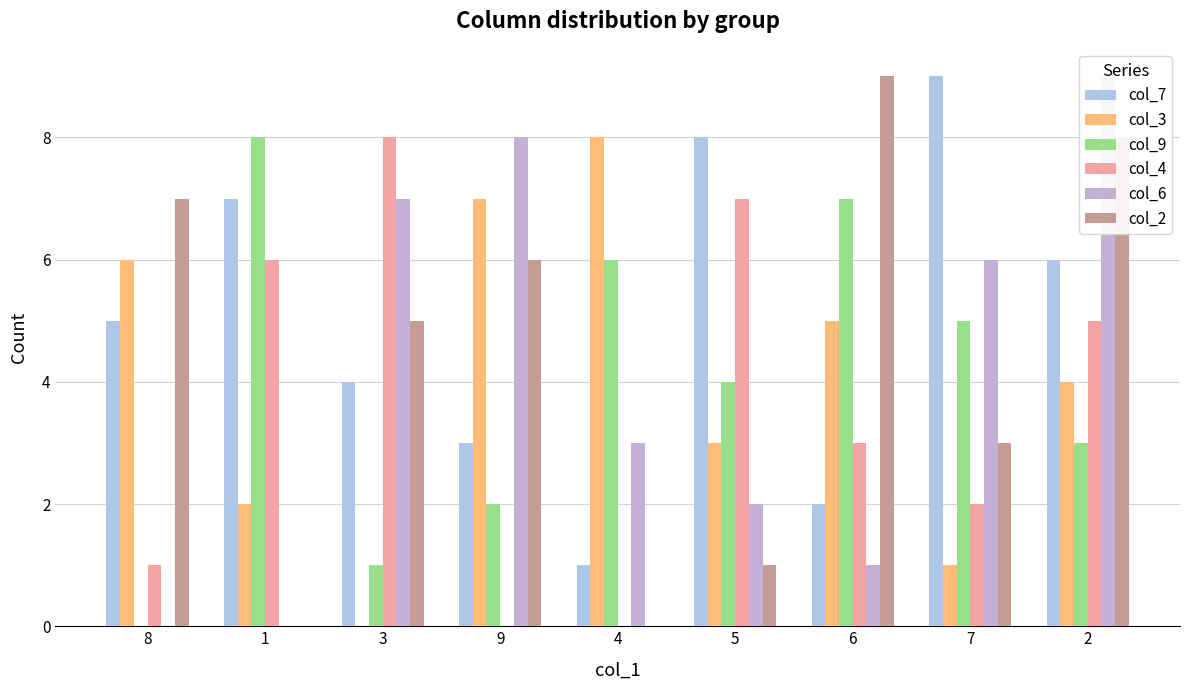

At which label is col_6 closest to 4?

4